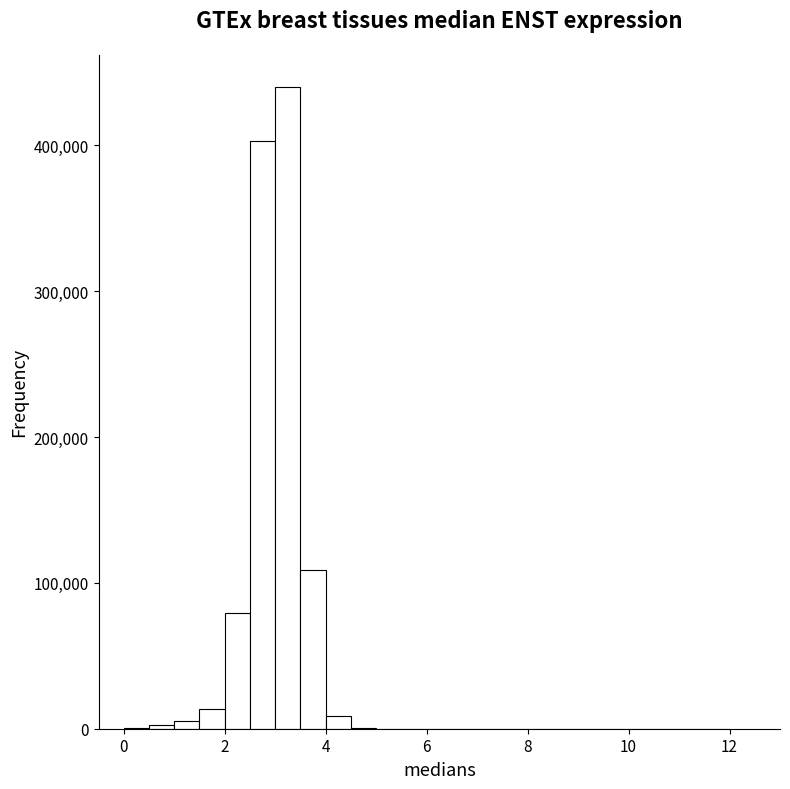

Read against the x-axis, roughly where is the centre of the tallest bar?

3.2